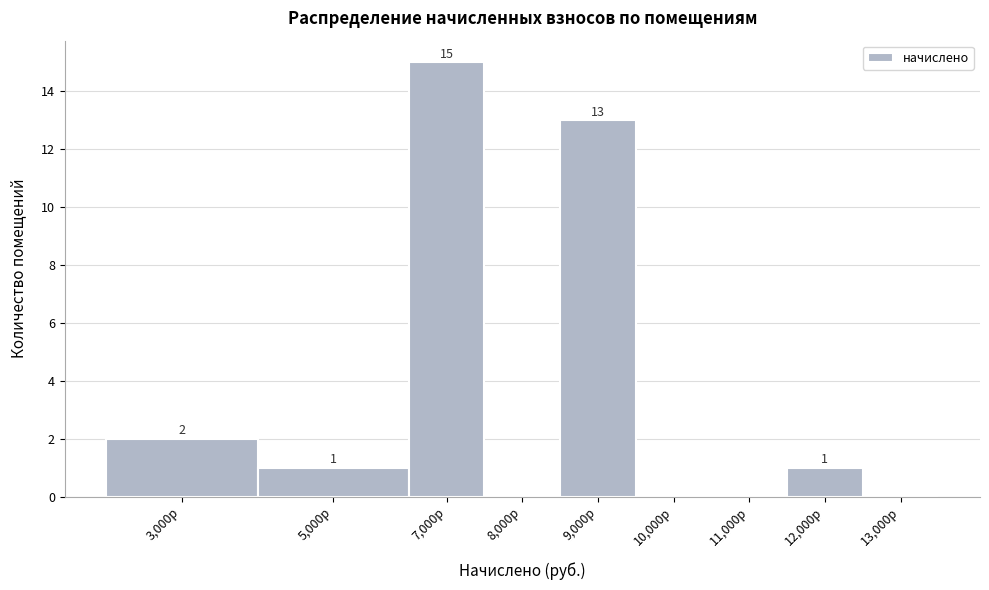

Reading left to right, list all the values displayed in this chart.

3,000р=2	5,000р=1	7,000р=15	8,000р=0	9,000р=13	10,000р=0	11,000р=0	12,000р=1	13,000р=0